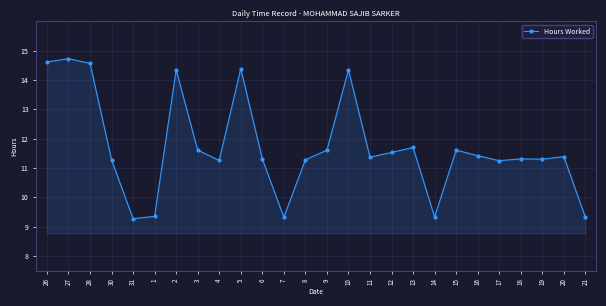

What is the smallest value displayed?

9.3